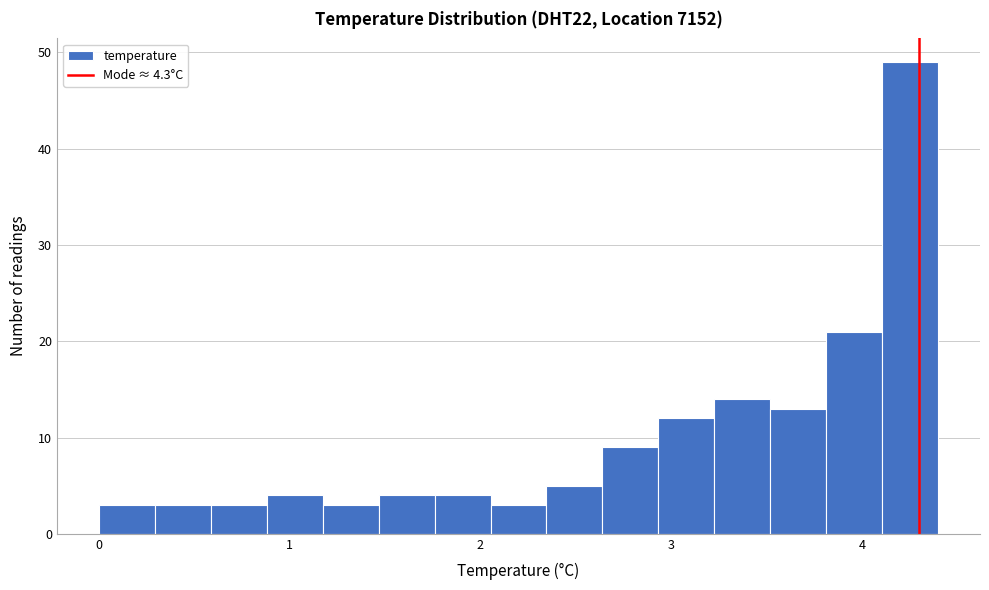

Around what value on the x-axis is the tallest bar? Give the approximate position of its centre, as read against the axis.

4.3